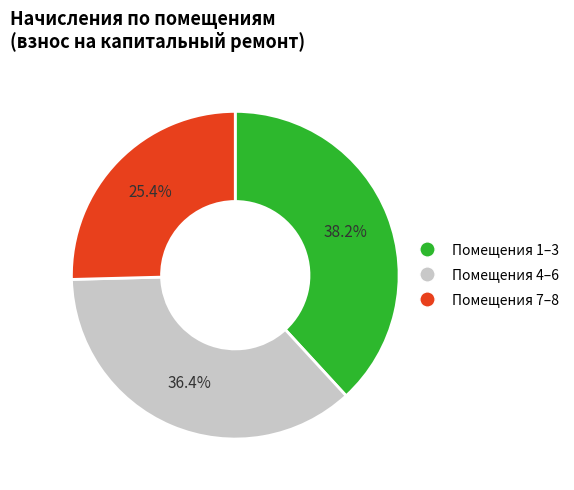

Is there any slice that represents more than half of the pie?

No